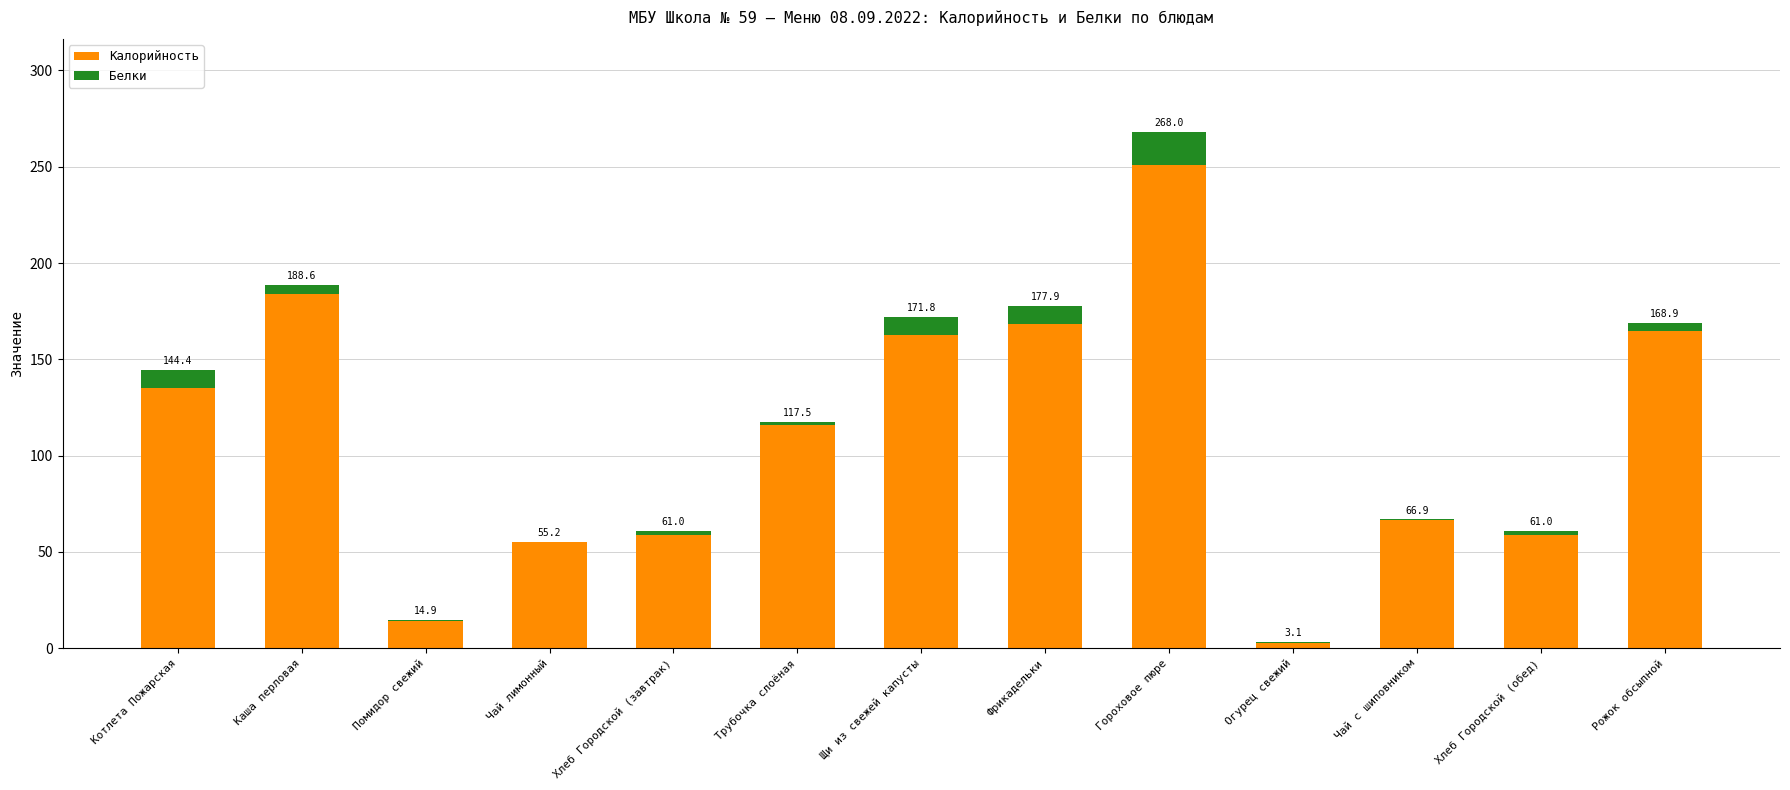

The Калорийность series shows 251.2 at Гороховое пюре. True or false?

True